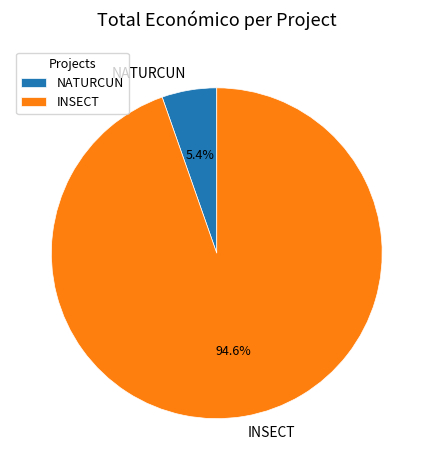

To the nearest percent, what portion does INSECT represent?

95%